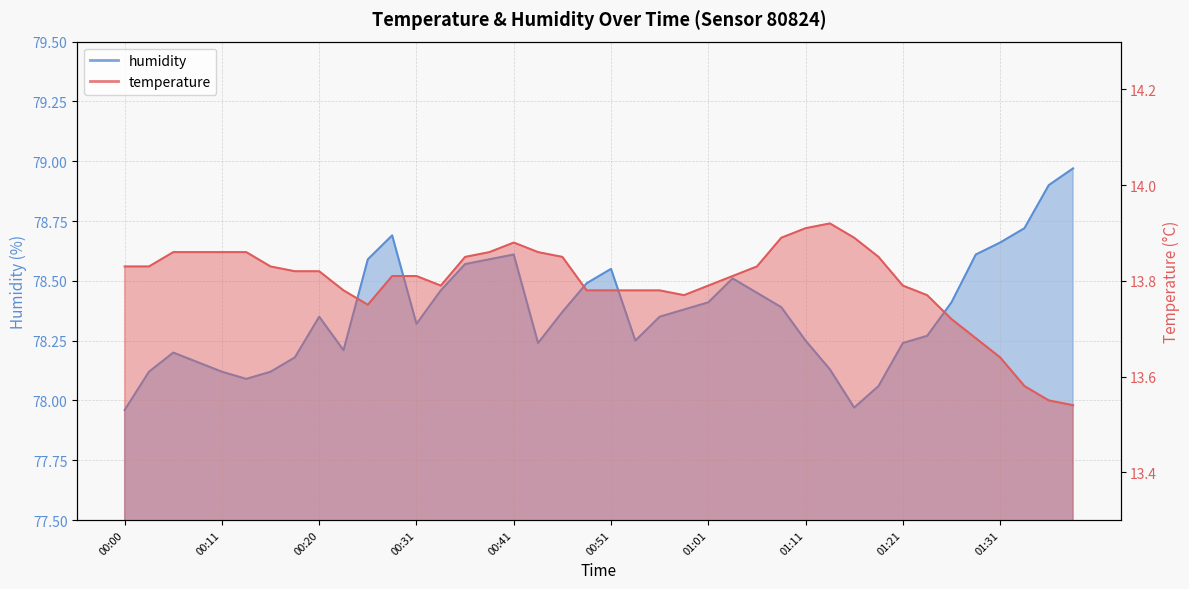

In humidity, how many points are higher than both neighbors (excluding endpoints)?

6